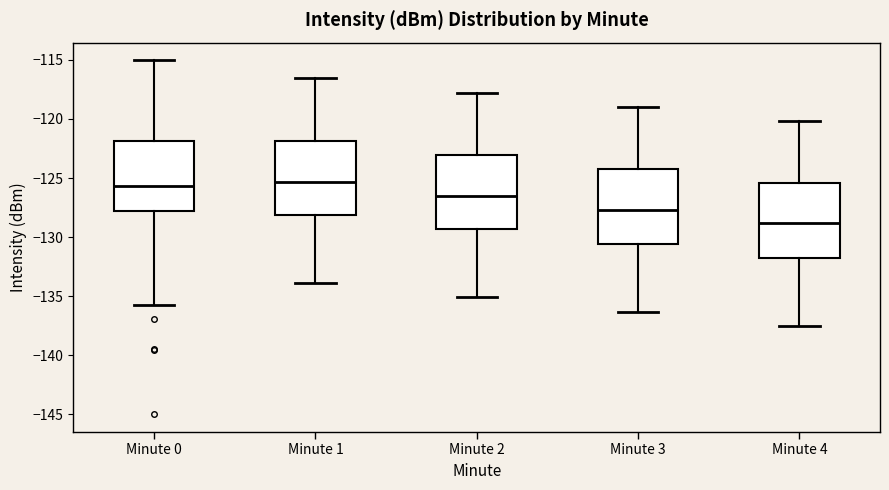

Reading left to right, read every box against the y-axis: the position of its median line, the range the box covers, and the ends of its whiskers. The values are not printed on the chart, so give them approximately, as read against the axis.

Minute 0: median -125.5, box -128.0 to -122.0, whiskers -135.5 to -115.0
Minute 1: median -125.5, box -128.0 to -122.0, whiskers -134.0 to -116.5
Minute 2: median -126.5, box -129.5 to -123.0, whiskers -135.0 to -118.0
Minute 3: median -127.5, box -130.5 to -124.0, whiskers -136.5 to -119.0
Minute 4: median -129.0, box -131.5 to -125.5, whiskers -137.5 to -120.0